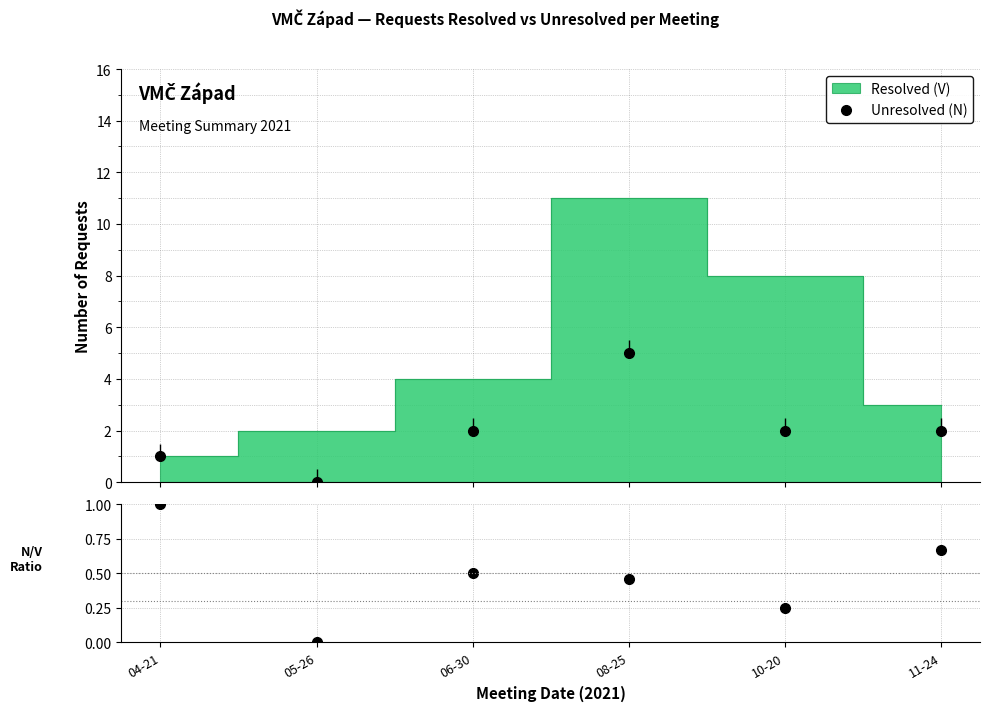

What is the difference between the highest and lowest values at 08-25?

4.5